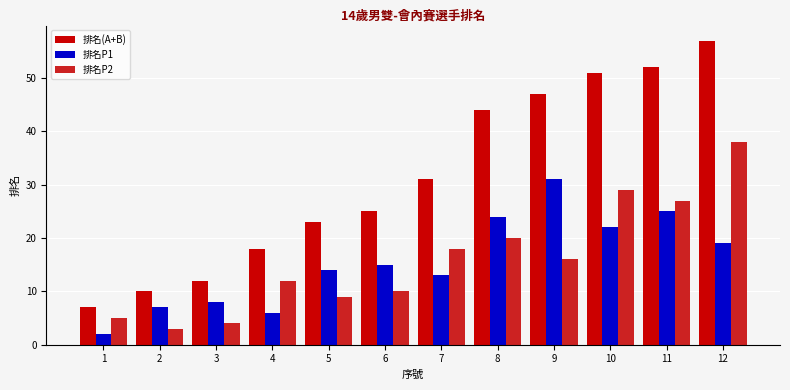

What value does the 排名P1 series have at 2, to the nearest 10?

10